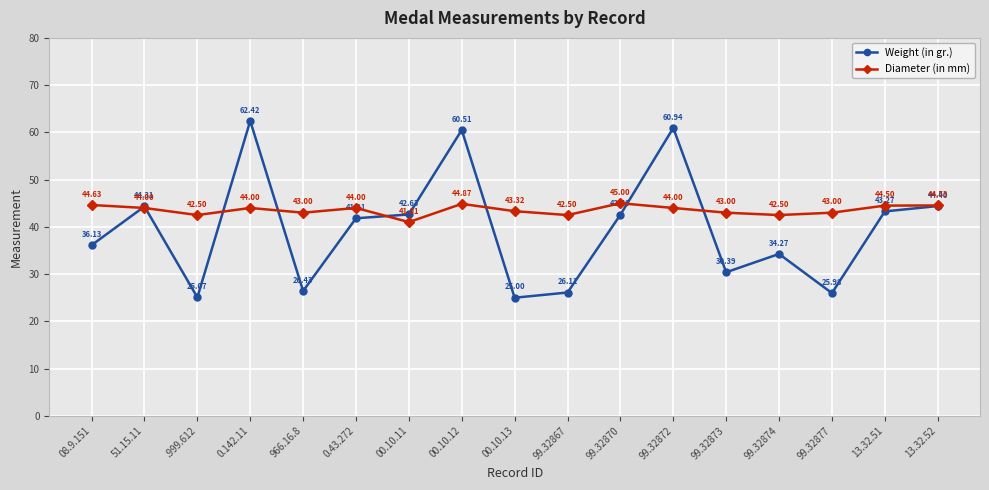

What is the minimum value shown in the chart?

25.0